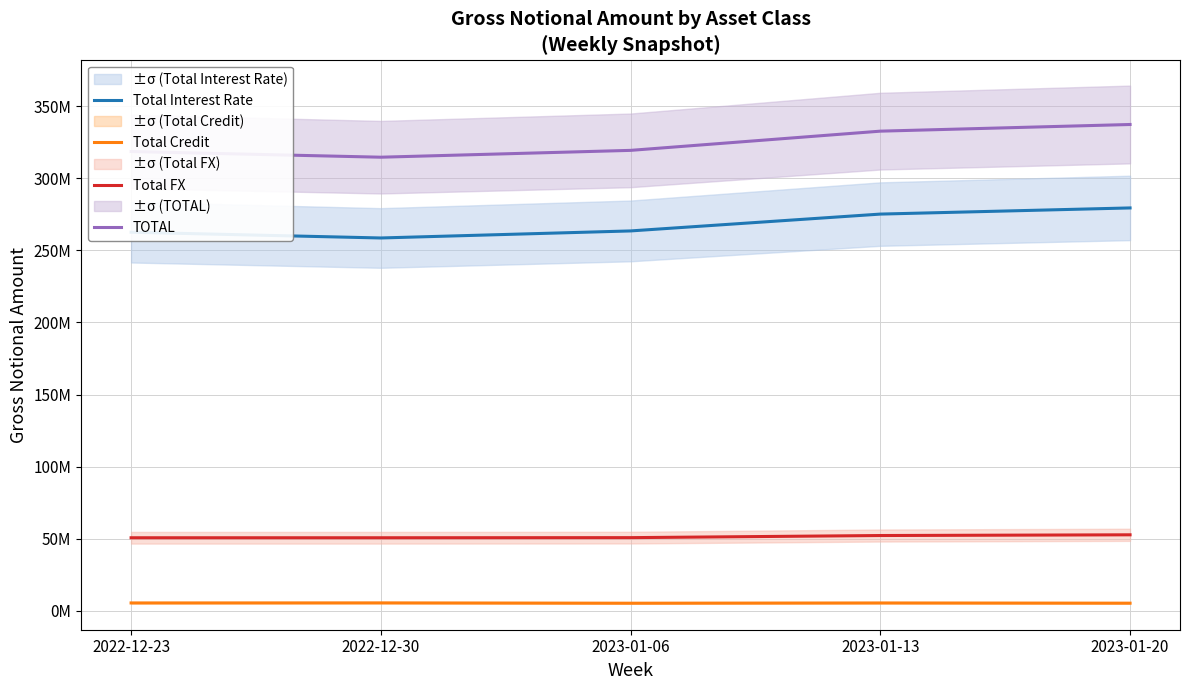

True or false: Total Interest Rate and TOTAL intersect in this chart.

False